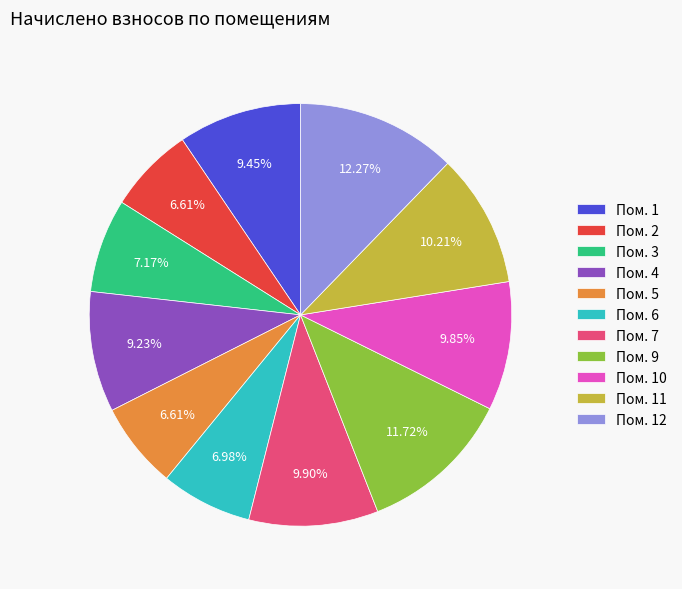

Approximately how many times larger is the value at Пом. 5 compared to Пом. 12?

0.5